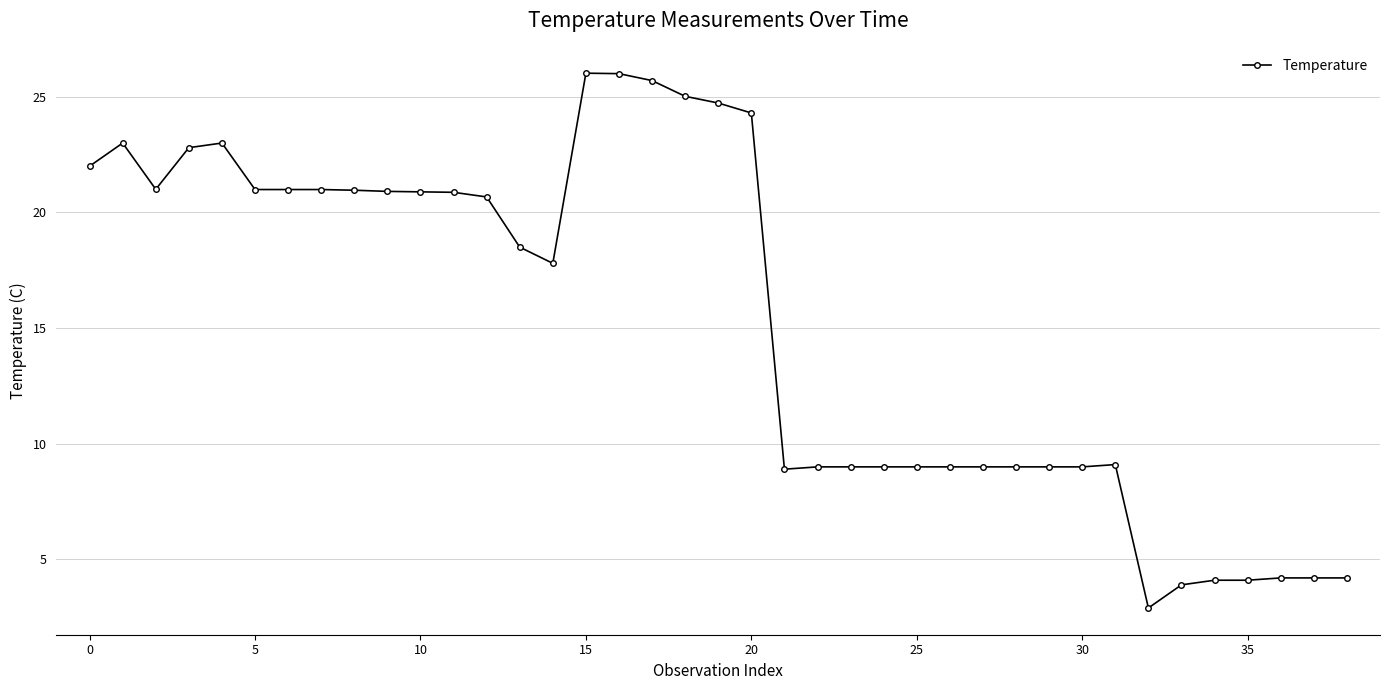

What is the difference between the maximum and minimum values?

23.1